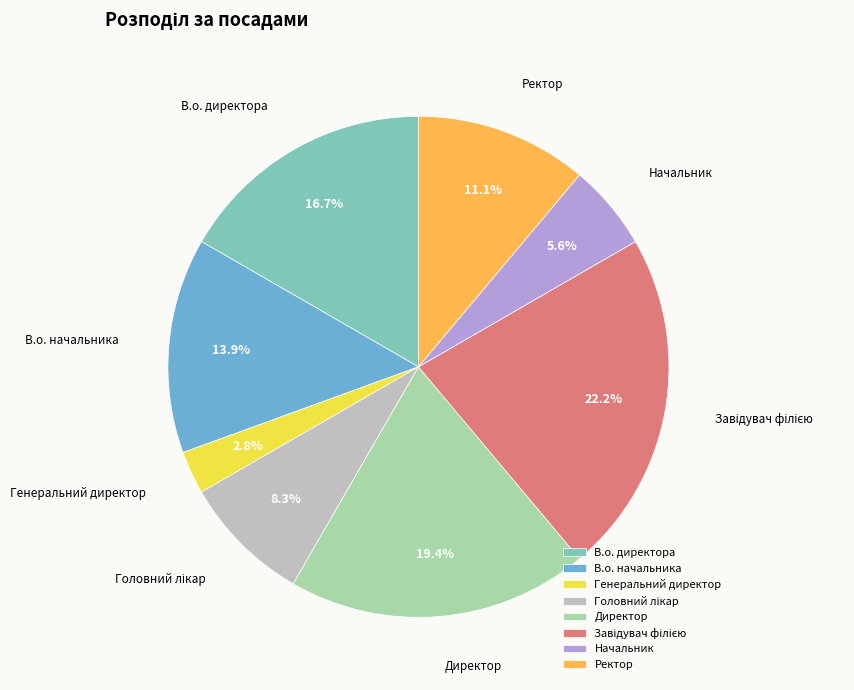

What is the smallest slice in the pie chart?

Генеральний директор